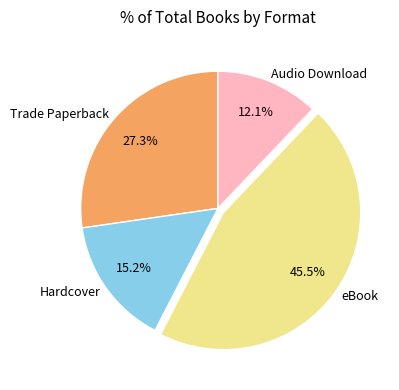

Rank the categories by value from highest to lowest.

eBook, Trade Paperback, Hardcover, Audio Download